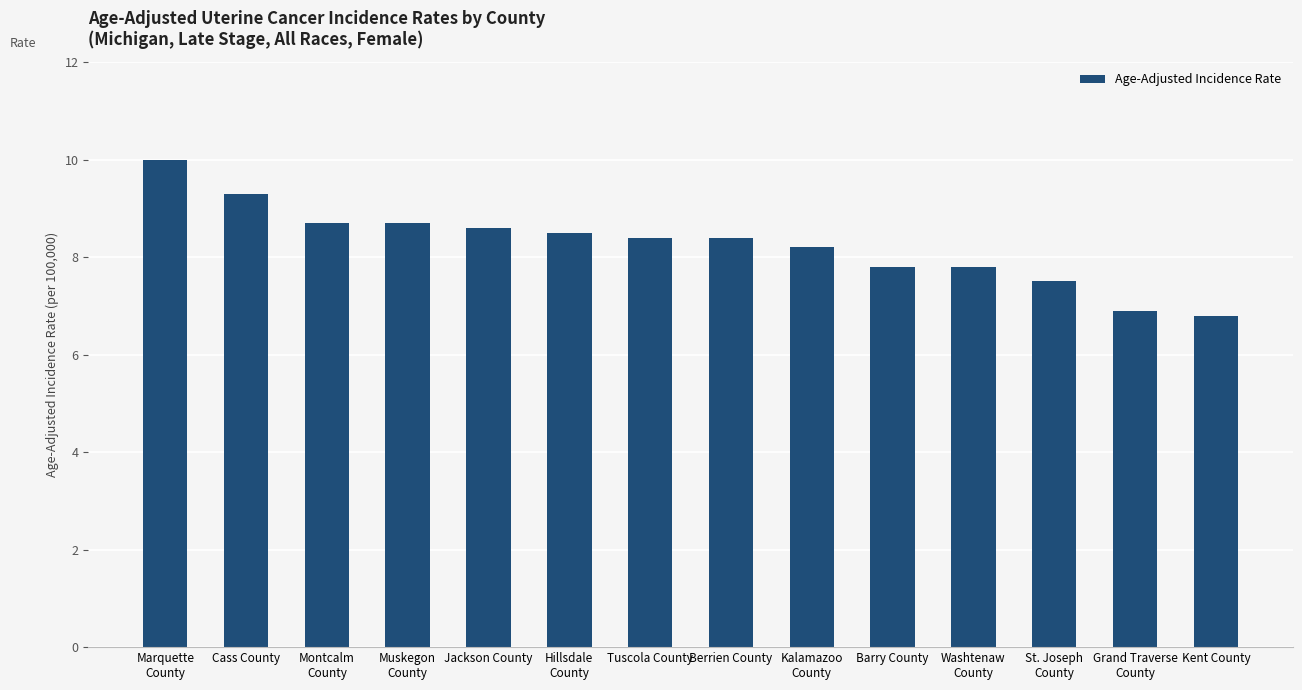

Read the value at Grand Traverse
County.

6.9